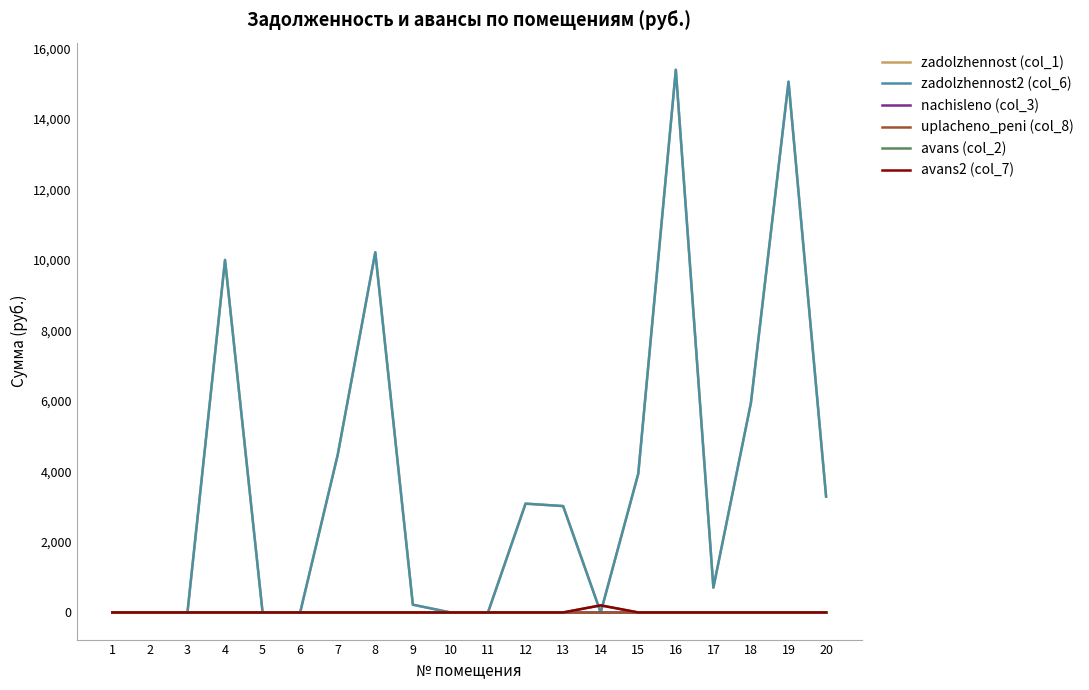

Rank the categories by avans2 (col_7) value from lowest to highest.

1, 2, 3, 4, 5, 6, 7, 8, 9, 10, 11, 12, 13, 15, 16, 17, 18, 19, 20, 14